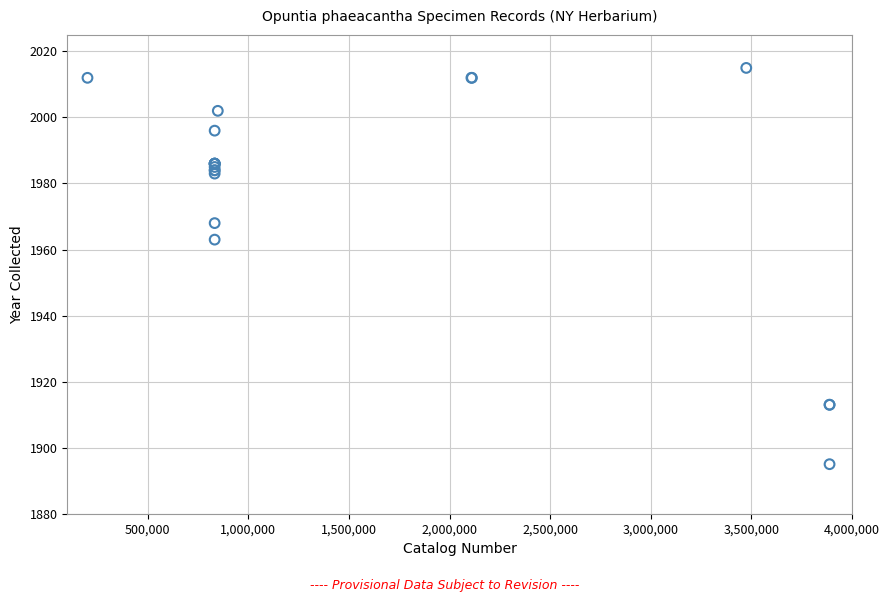

What Y value in the scatter plot is closest to 1955?

1963